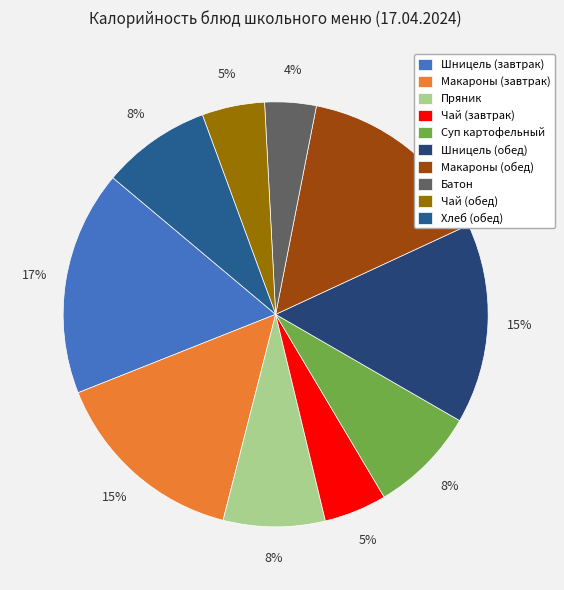

Between Пряник and Суп картофельный, which is larger?

Суп картофельный